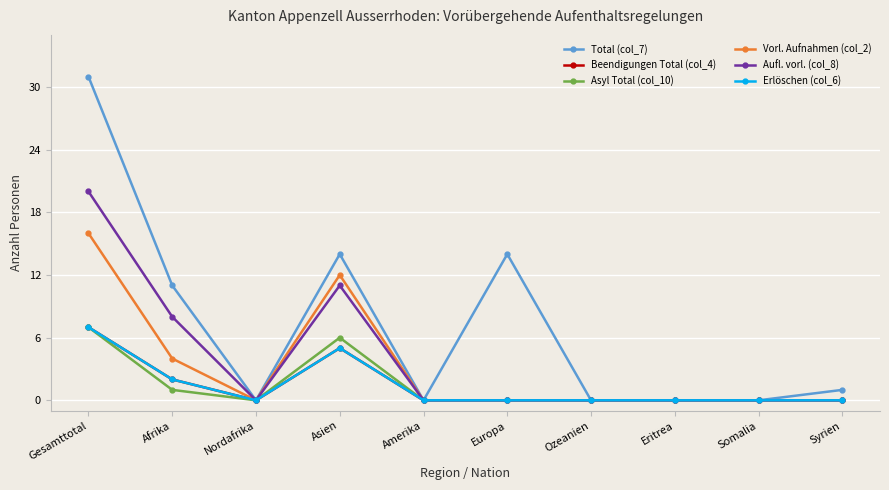

Is this an area chart (filled region under the line)?

No